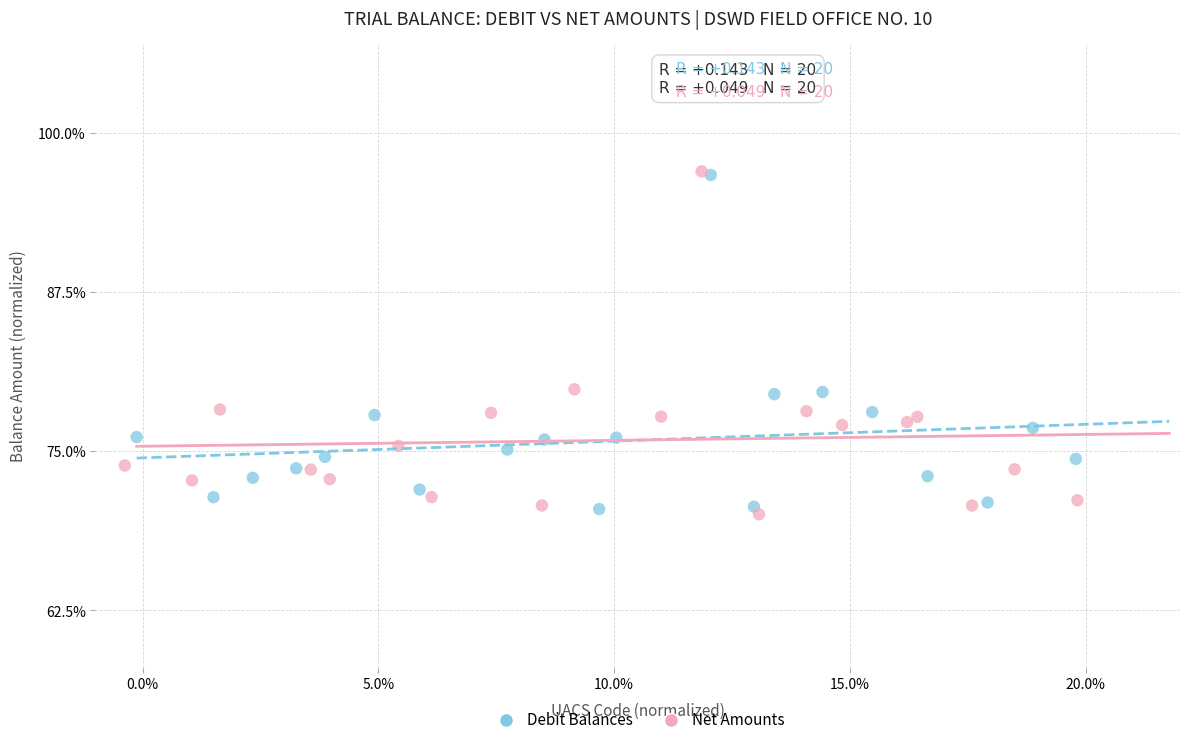

Which series contains the lowest Y value?

Net Amounts